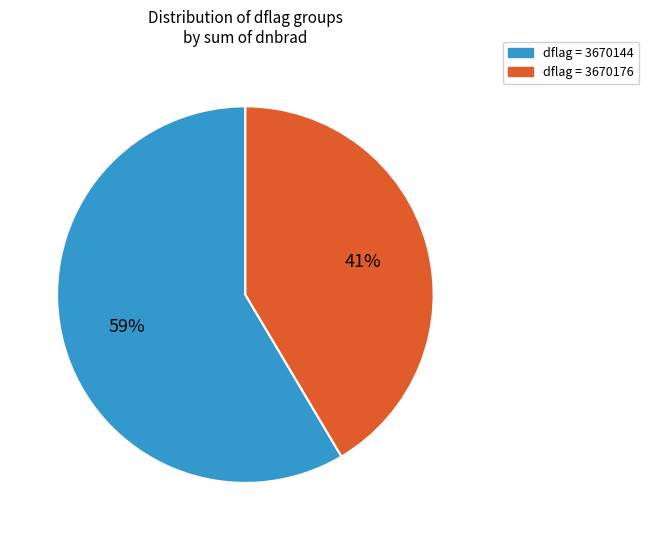

How many slices are in this pie chart?

2